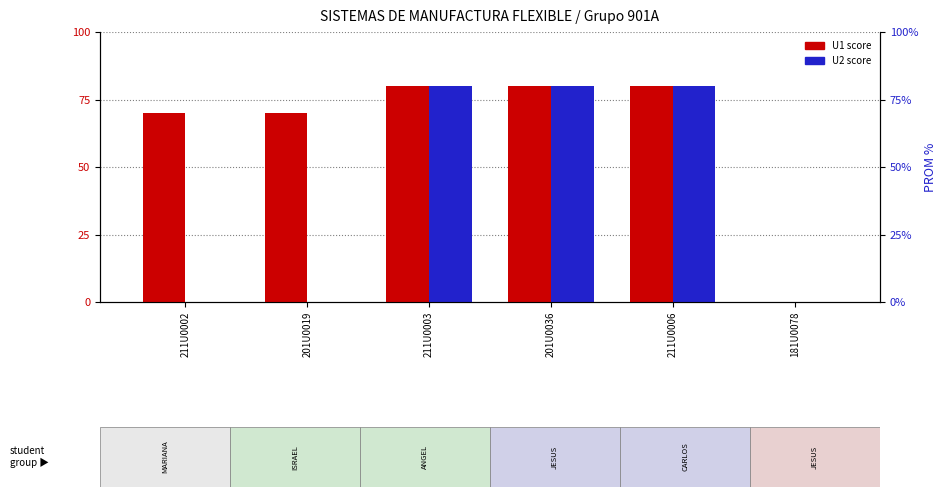

At which label is U1 score closest to 40?

211U0002